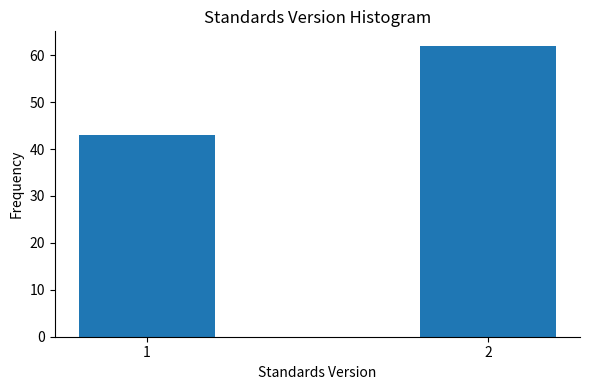

Reading left to right, list all the values displayed in this chart.

1=43	2=62